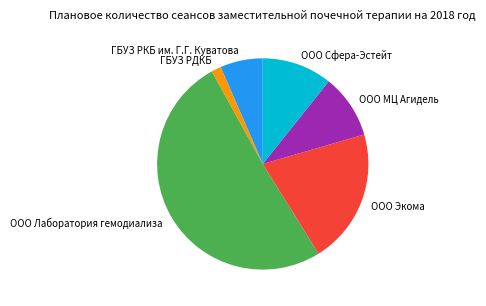

Which has a higher value, ООО МЦ Агидель or ООО Лаборатория гемодиализа?

ООО Лаборатория гемодиализа